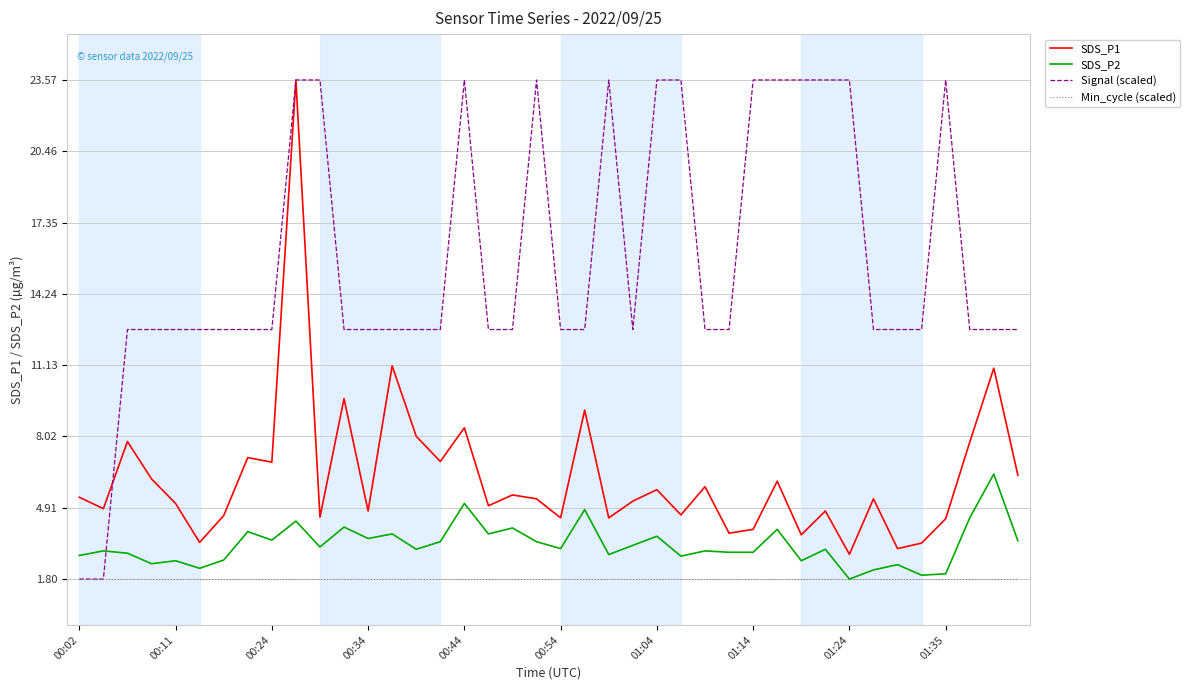

What is the smallest value displayed?

1.8